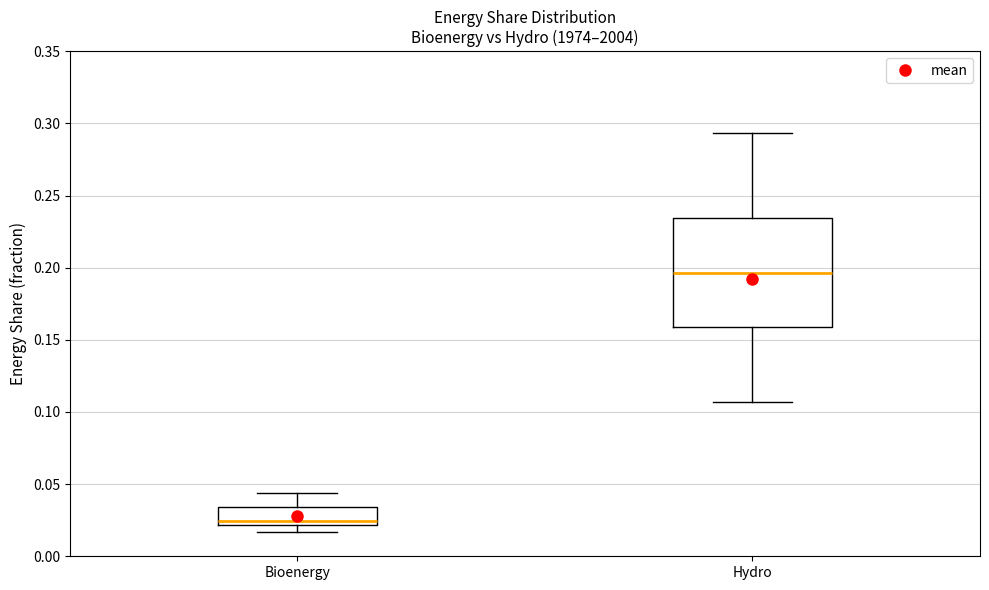

Reading left to right, read every box against the y-axis: the position of its median line, the range the box covers, and the ends of its whiskers. The values are not printed on the chart, so give them approximately, as read against the axis.

Bioenergy: median 0.025, box 0.020 to 0.035, whiskers 0.015 to 0.045
Hydro: median 0.195, box 0.160 to 0.235, whiskers 0.105 to 0.295